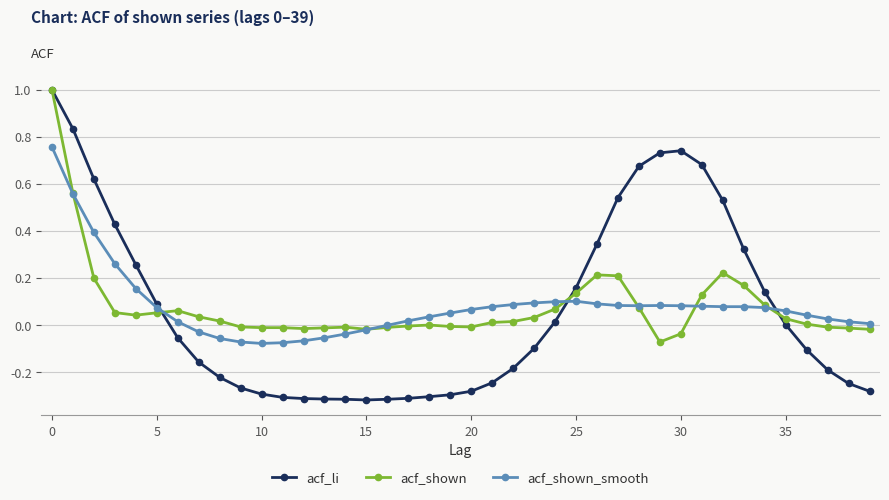

Does the chart have visible grid lines?

Yes